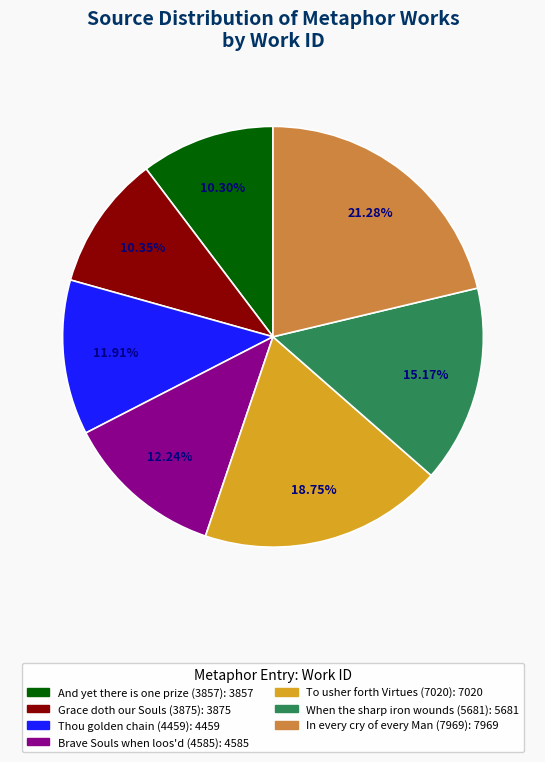

To the nearest percent, what is the combined percentage of And yet there is one prize (3857) and To usher forth Virtues (7020)?

29%